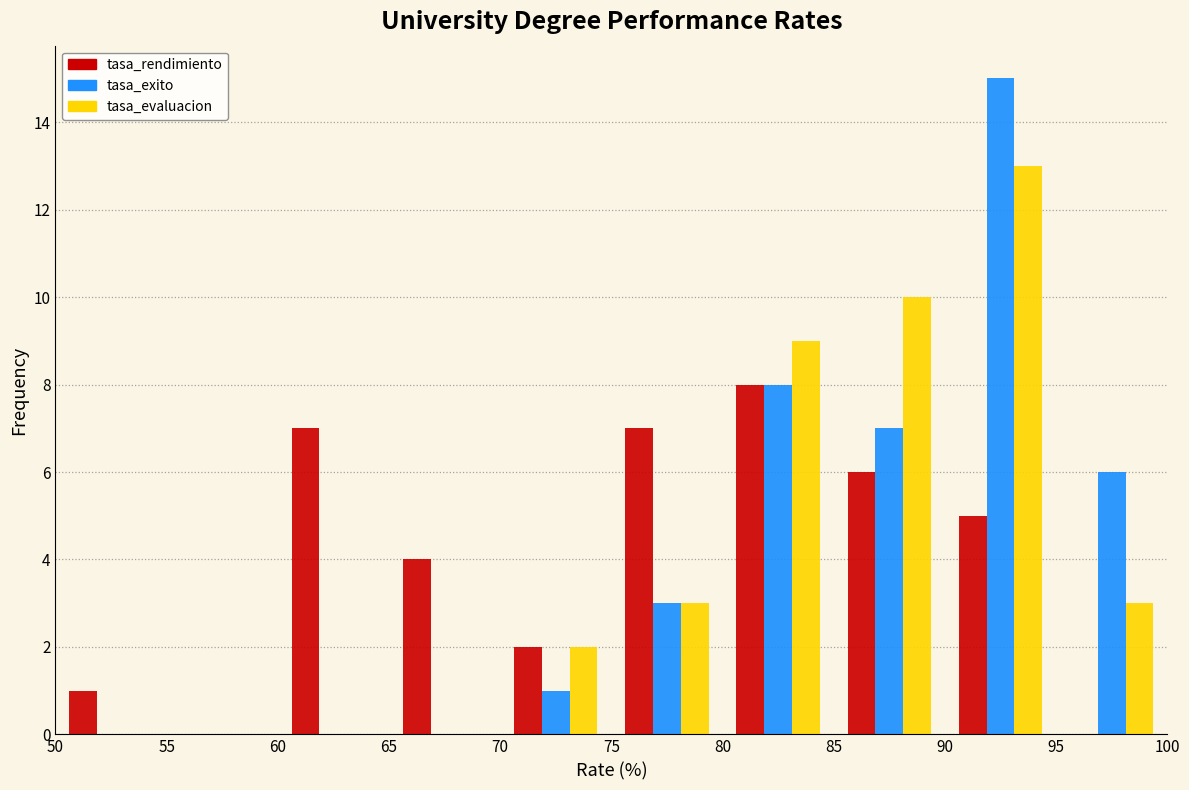

In the tasa_rendimiento series, which range on the x-axis has the tallest bar?

80 to 85